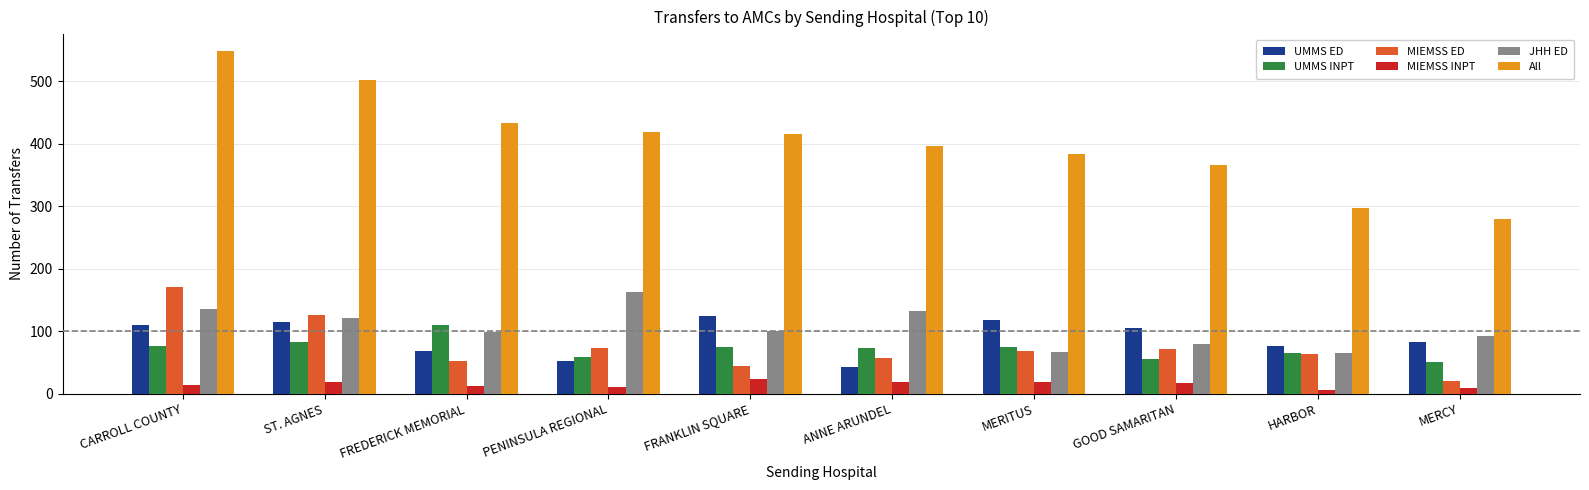

What is the difference between the highest and lowest values at FRANKLIN SQUARE?

392